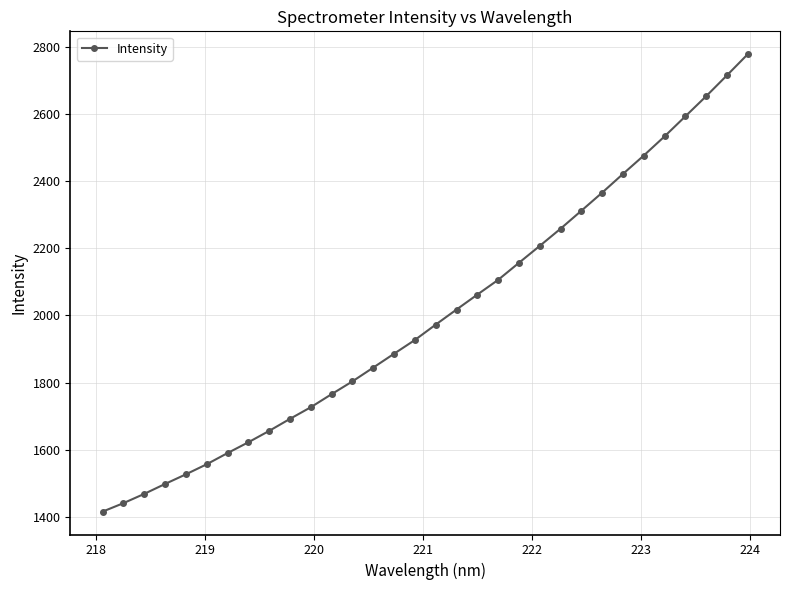

What is the value of the 17th point from the left?

1972.8